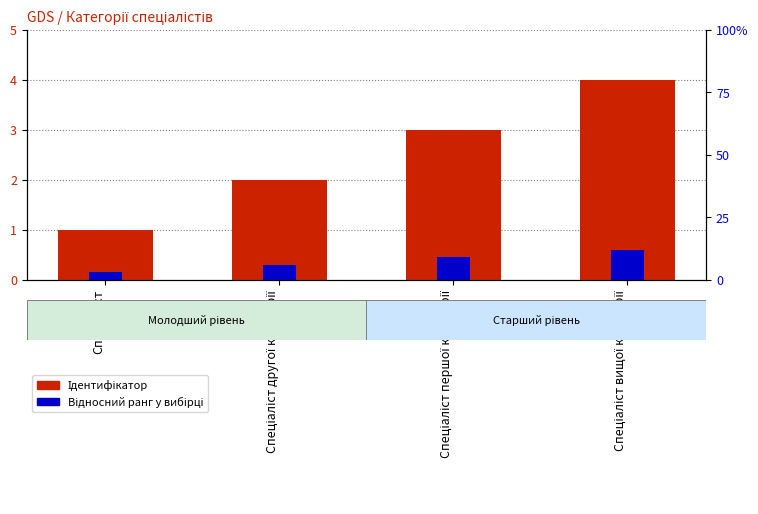

How many distinct data groups are displayed?

2